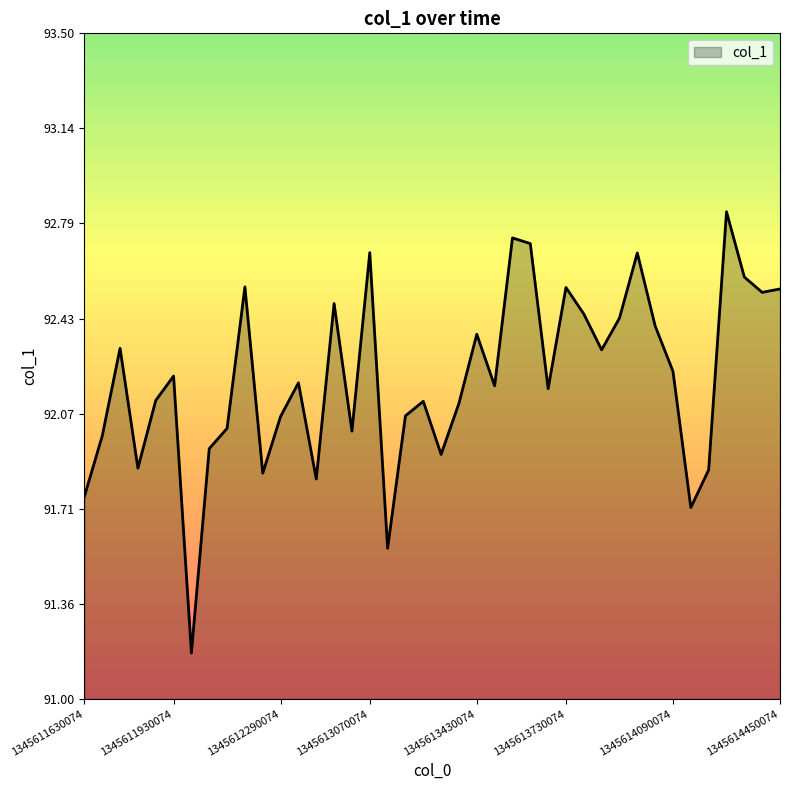

How many lines are shown in the chart?

1